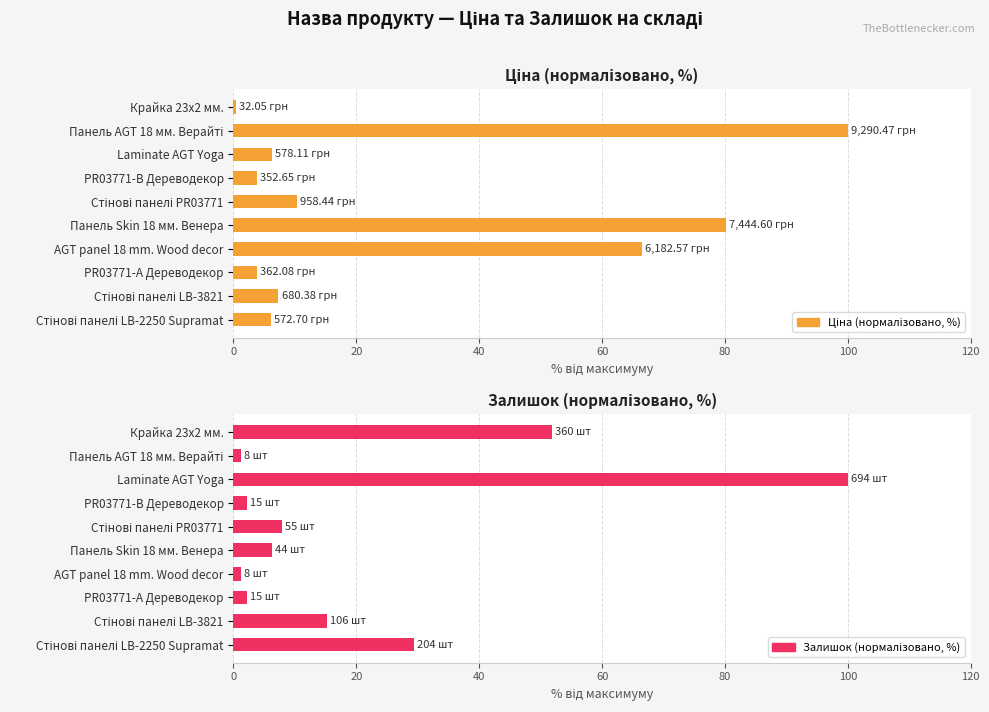

How many groups of bars are there?

10